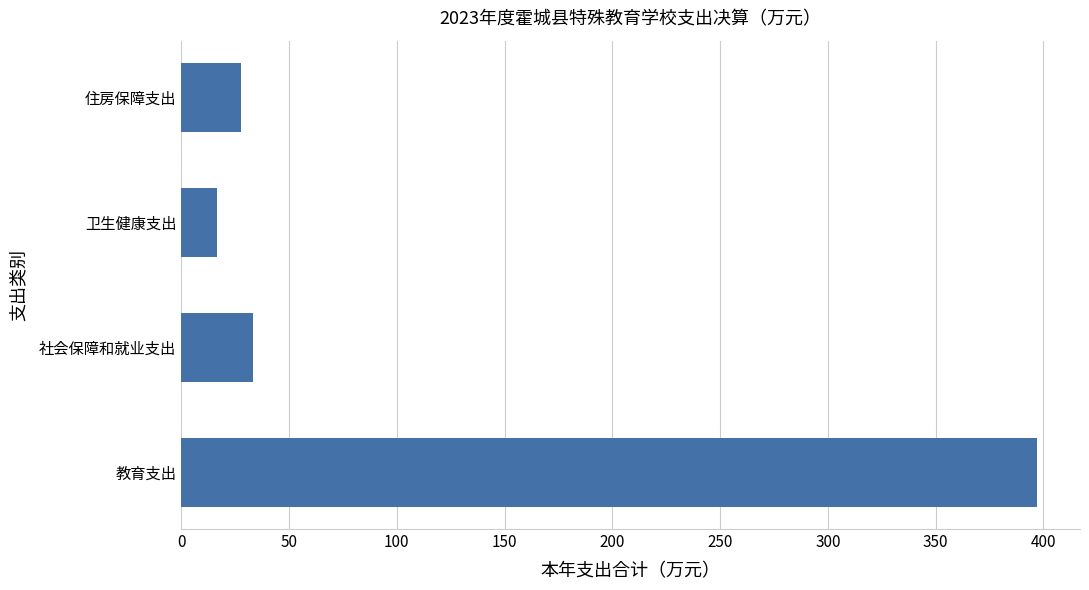

Reading bottom to top, extract all data points from this chart.

397.1	33.4	16.7	27.7